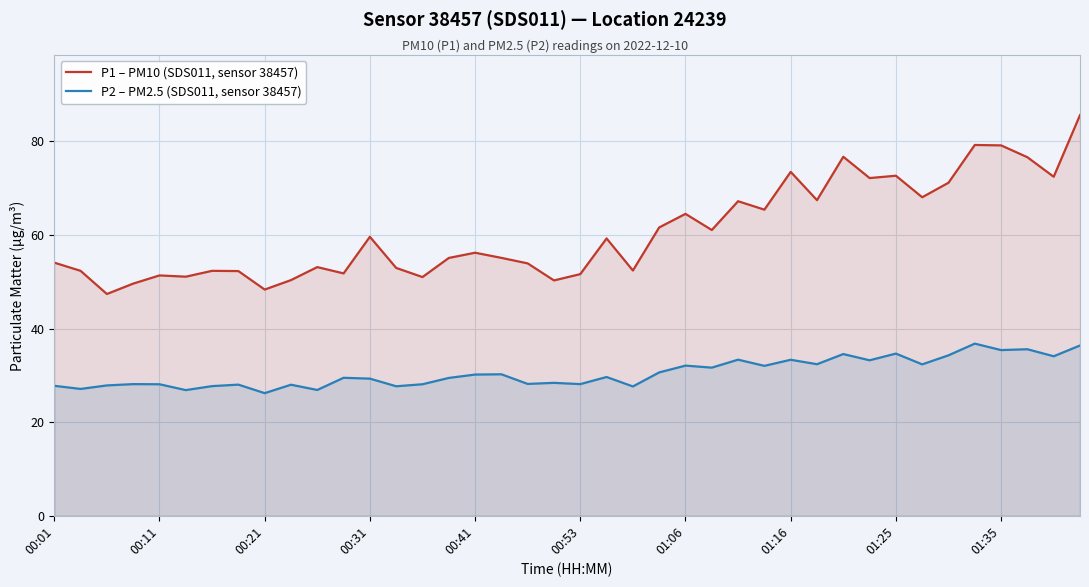

In P1 – PM10 (SDS011, sensor 38457), how many points are lower than both neighbors (excluding endpoints)?

13